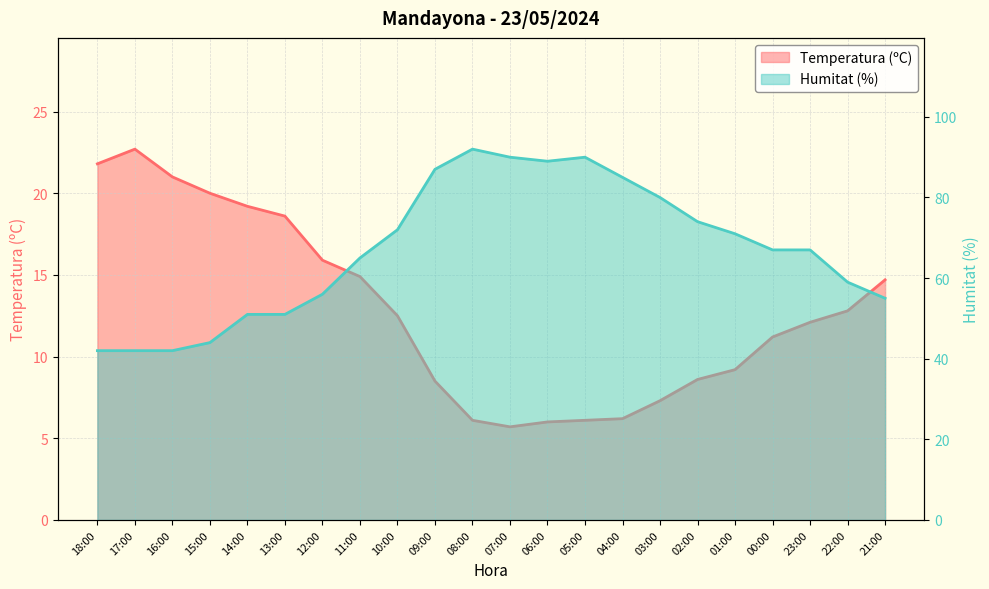

What is the difference between the second highest and minimum values in the Temperatura (ºC) series?

16.1